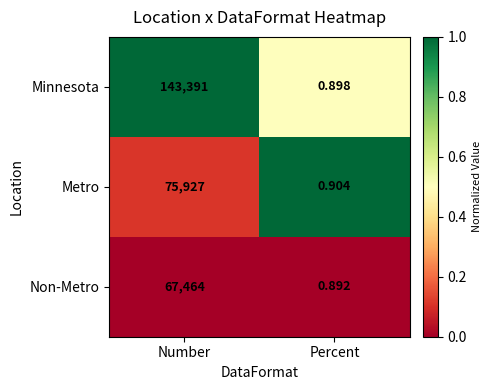

Which series has the largest total across all categories?

Minnesota